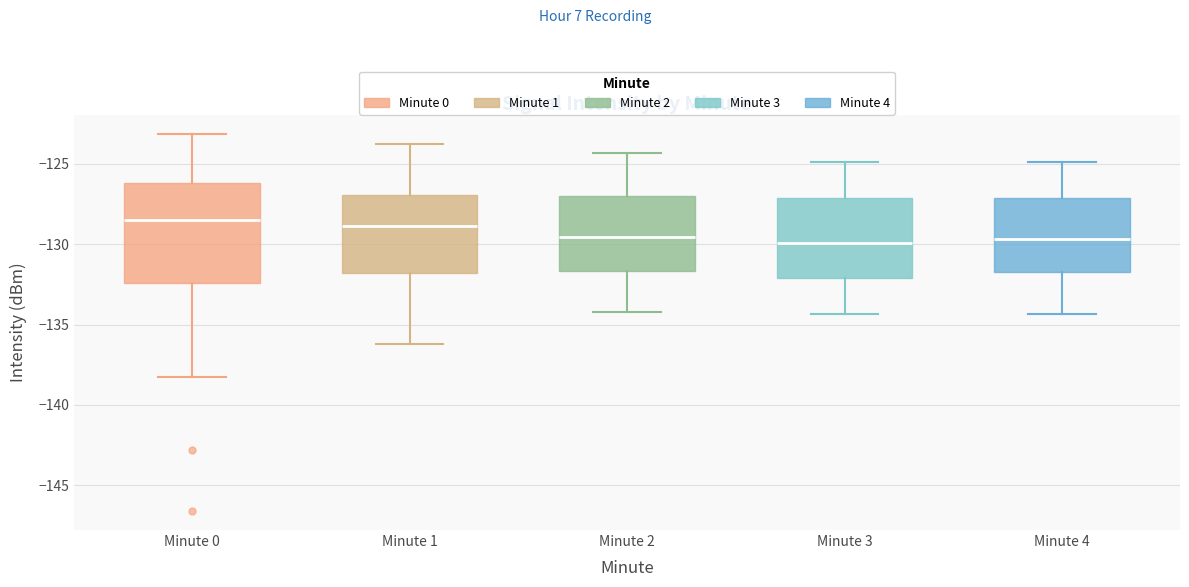

Where does the upper whisker of the box for Minute 1 end on the y-axis? The values are not printed on the chart, so give them approximately, as read against the axis.

-124.0